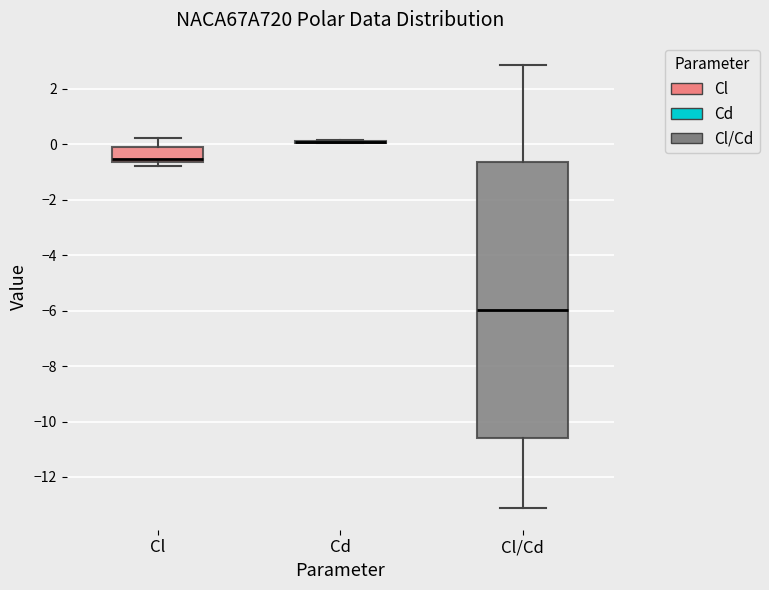

Which box is the tallest, from its lower edge to its upper edge?

Cl/Cd